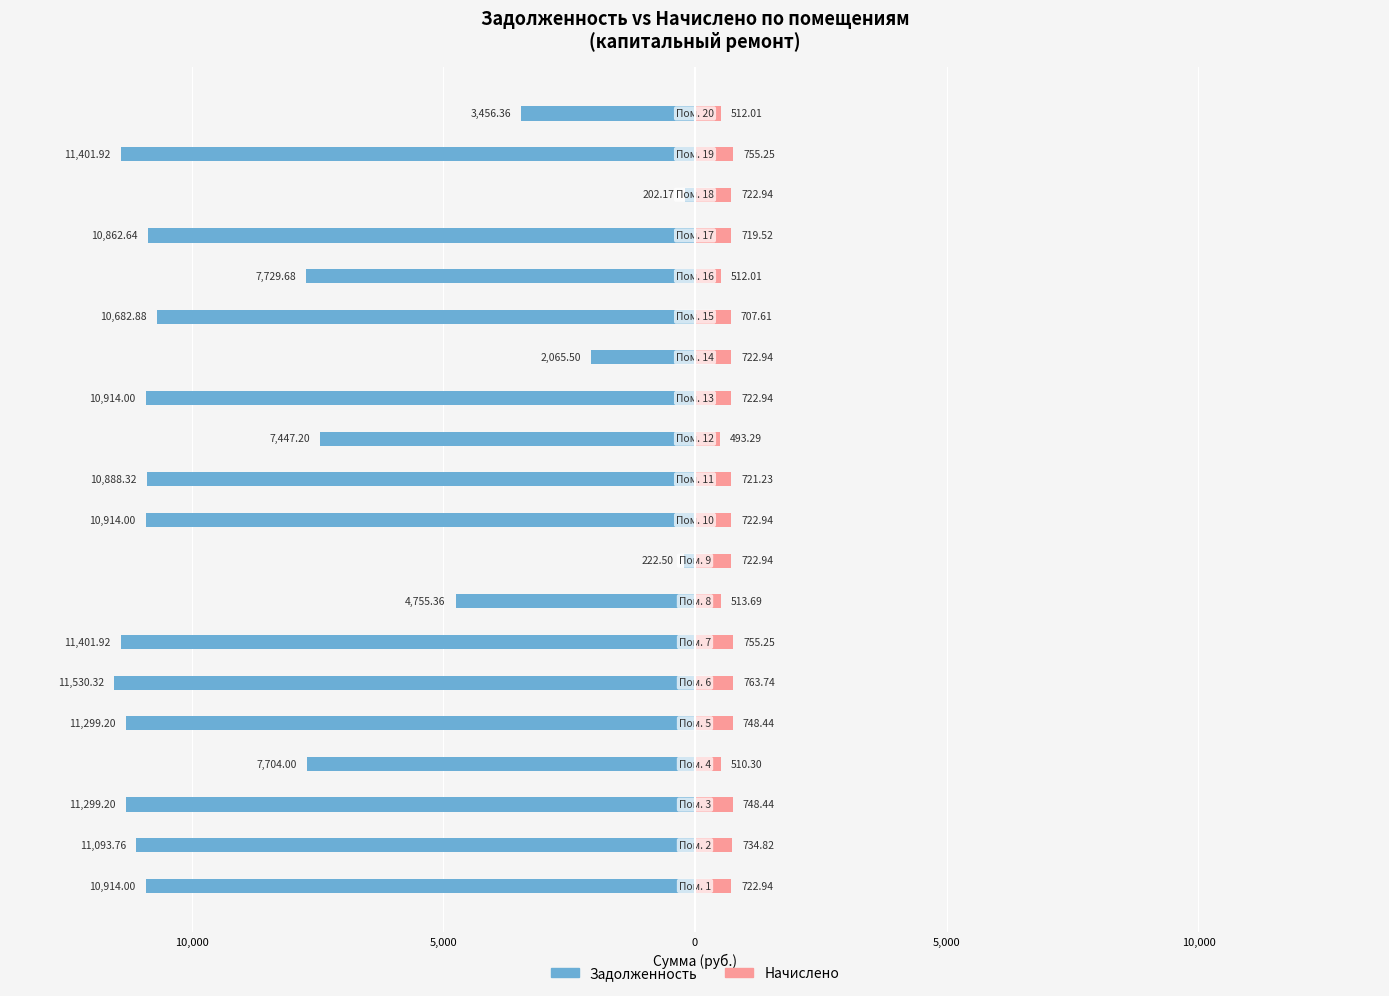

Reading left to right, list all the values displayed in this chart.

Задолженность: -10914.0	-11093.8	-11299.2	-7704.0	-11299.2	-11530.3	-11401.9	-4755.4	-222.5	-10914.0	-10888.3	-7447.2	-10914.0	-2065.5	-10682.9	-7729.7	-10862.6	-202.2	-11401.9	-3456.4
Начислено: 722.9	734.8	748.4	510.3	748.4	763.7	755.2	513.7	722.9	722.9	721.2	493.3	722.9	722.9	707.6	512.0	719.5	722.9	755.2	512.0